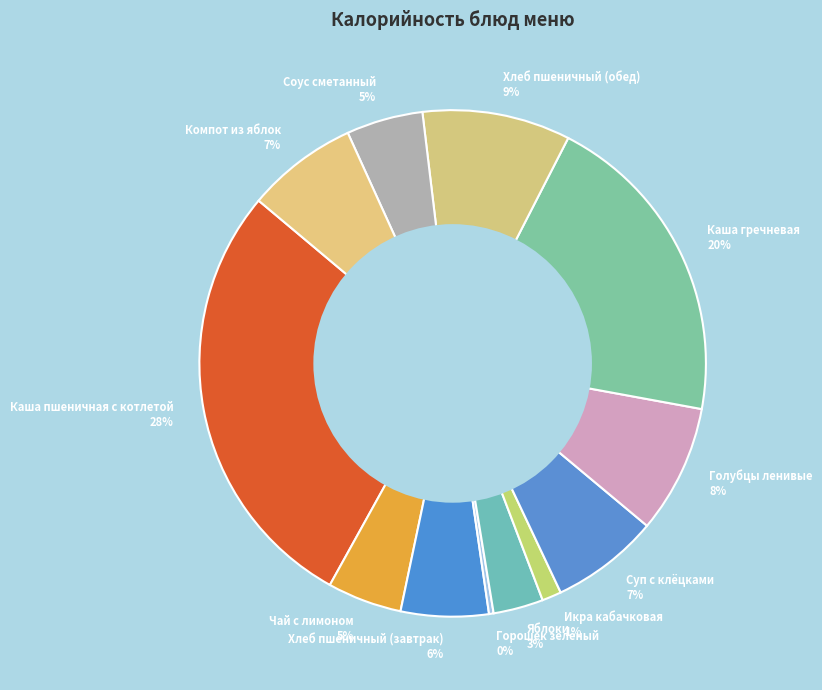

How many slices are in this pie chart?

12